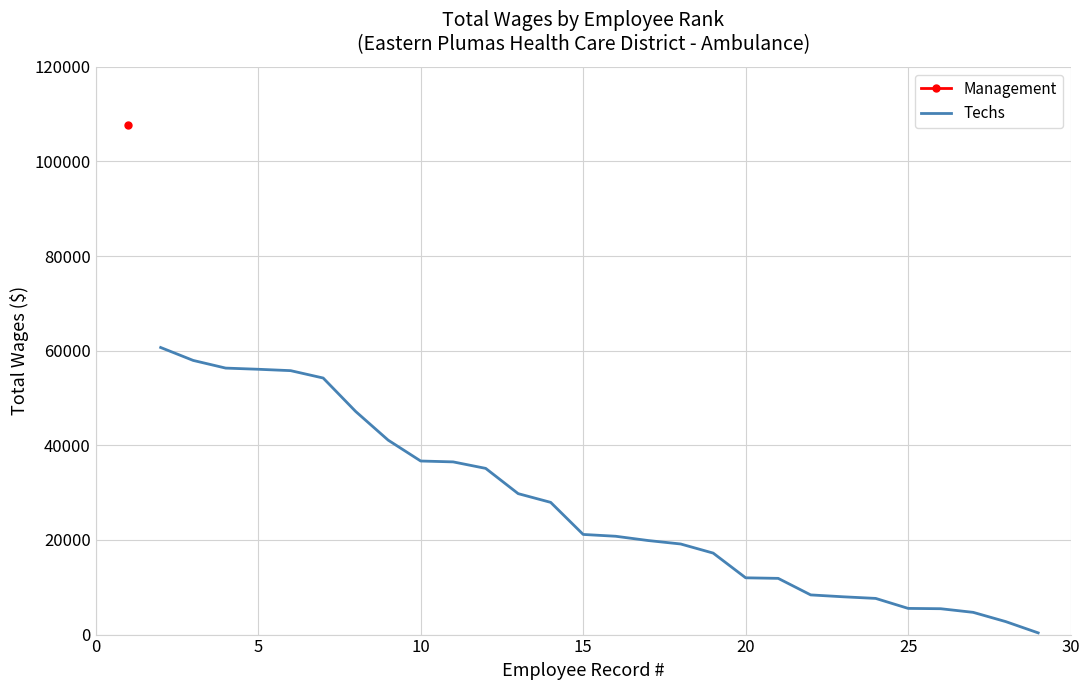

The value at 16 is 28387. True or false?

False